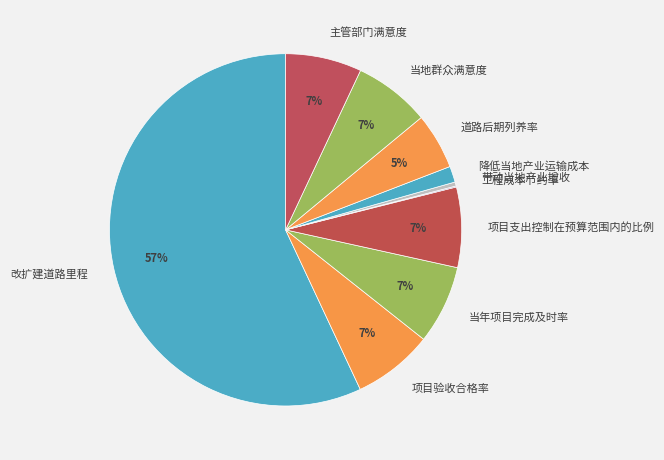

Which slice represents more than half of the pie?

改扩建道路里程